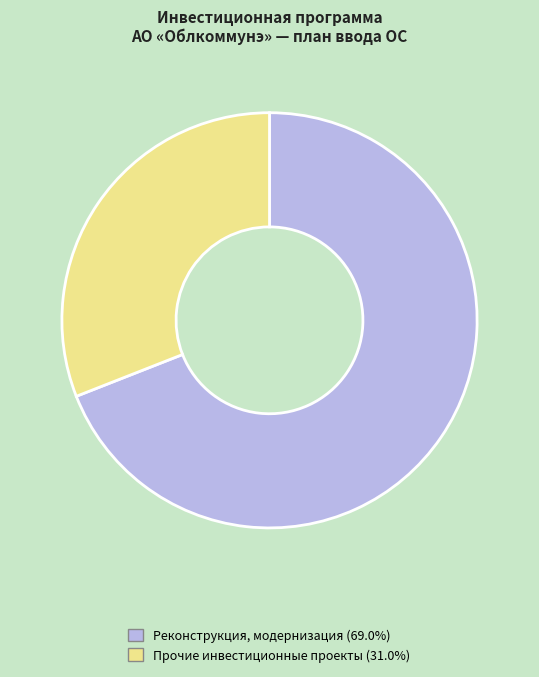

Combined, do Прочие инвестиционные проекты (31.0%) and Реконструкция, модернизация (69.0%) account for over 50%?

Yes